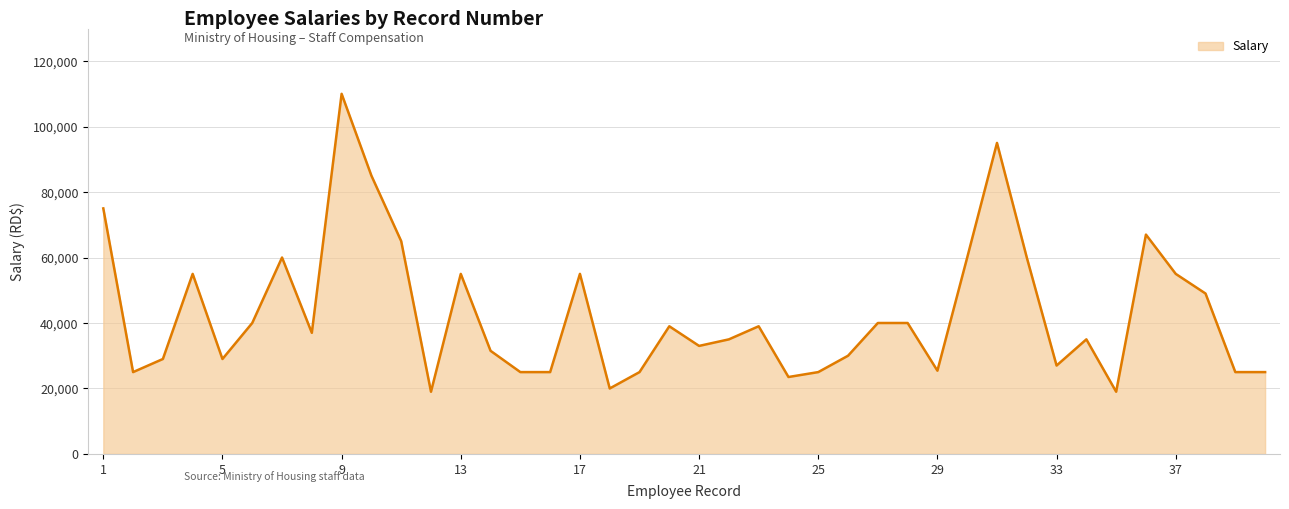

What is the maximum value shown in the chart?

110000